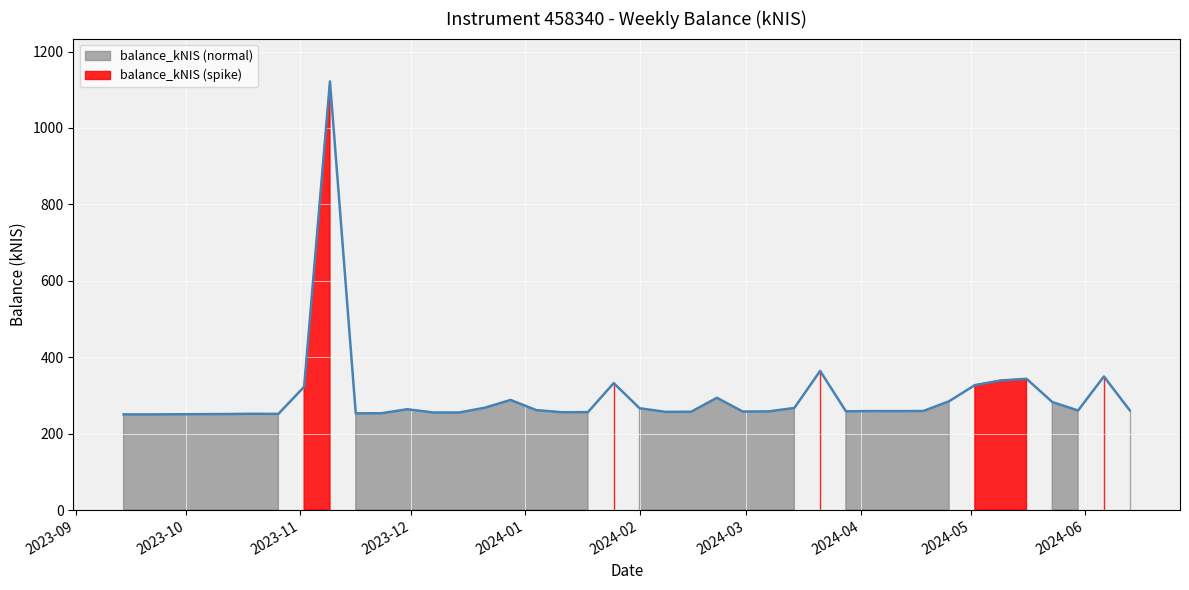

What is the approximate value at 2024-03-21?

364.1